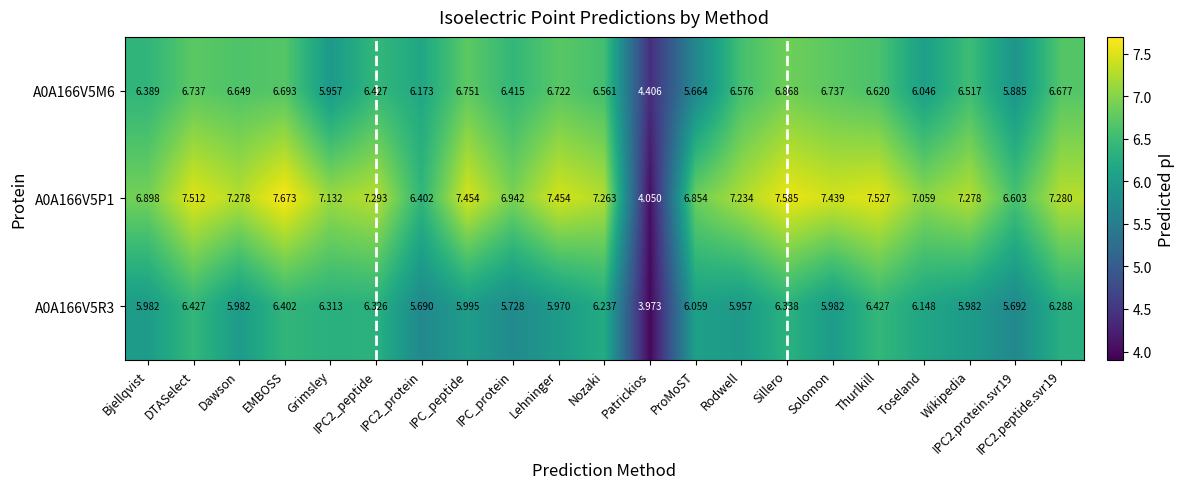

Rank the series at IPC2.protein.svr19 from lowest to highest value.

A0A166V5R3, A0A166V5M6, A0A166V5P1